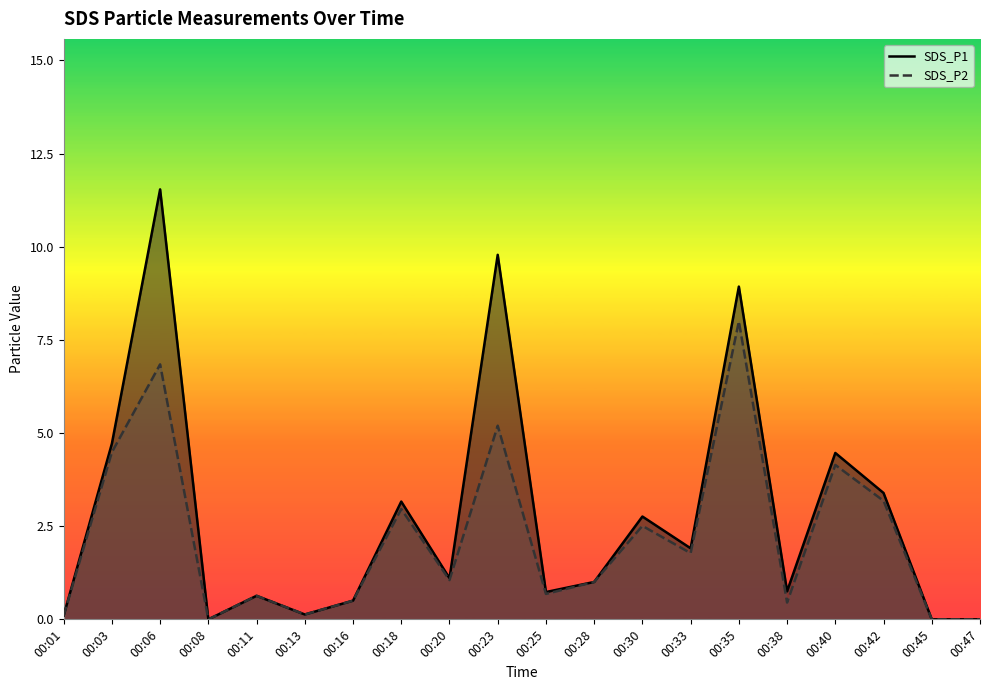

Which category has the highest value across all series?

00:06